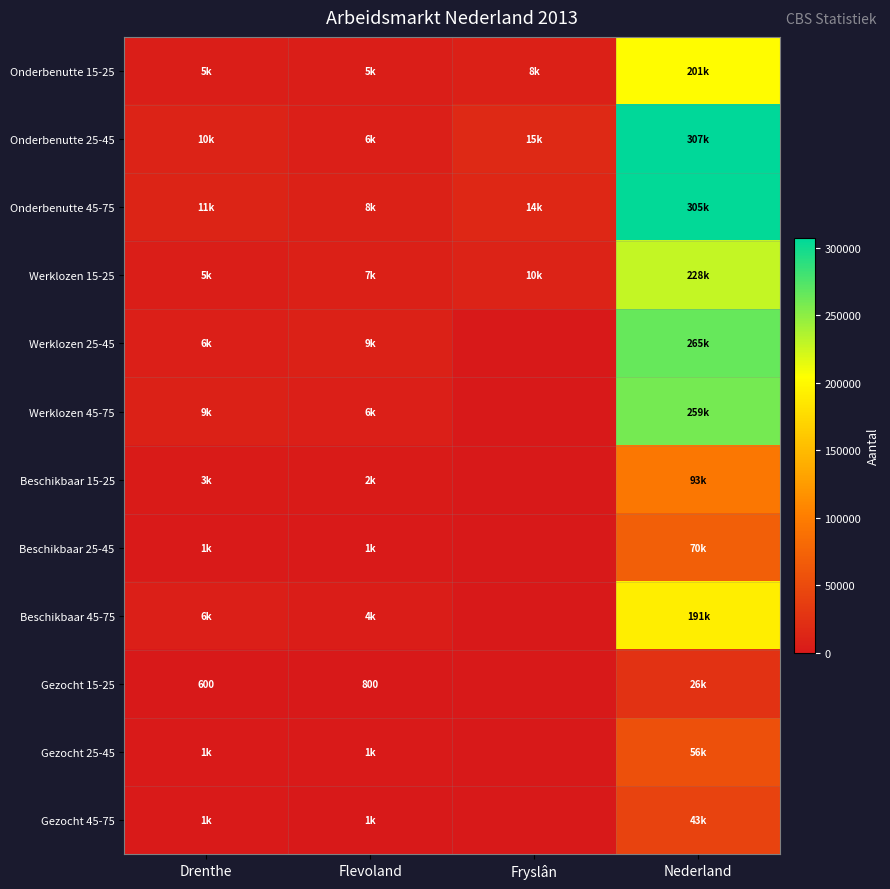

The Onderbenutte 45-75 series shows 18854 at Fryslân. True or false?

False